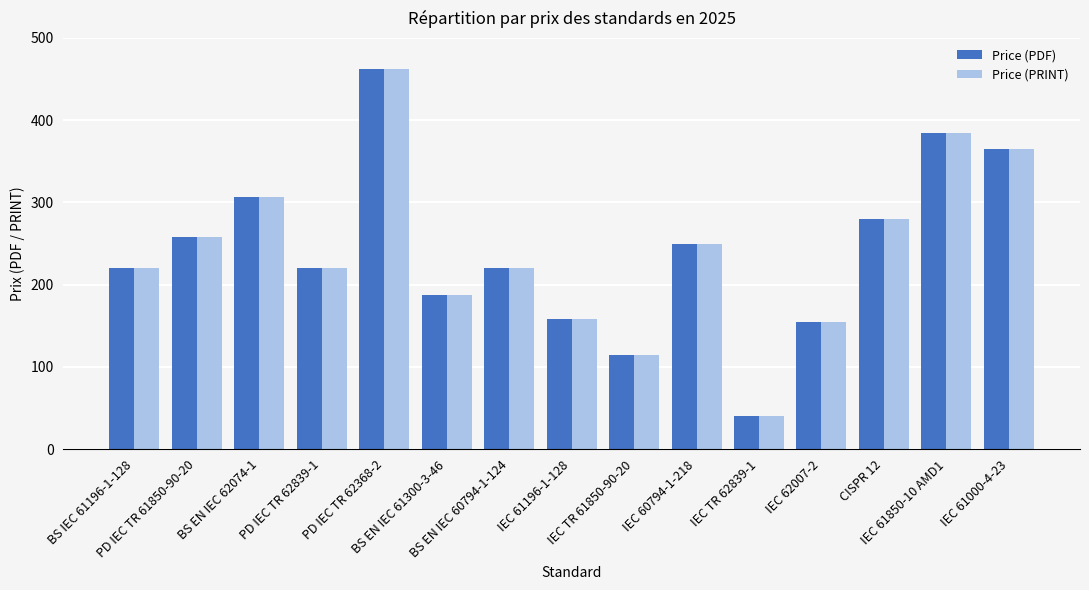

Read the Price (PRINT) value at PD IEC TR 62839-1.

220